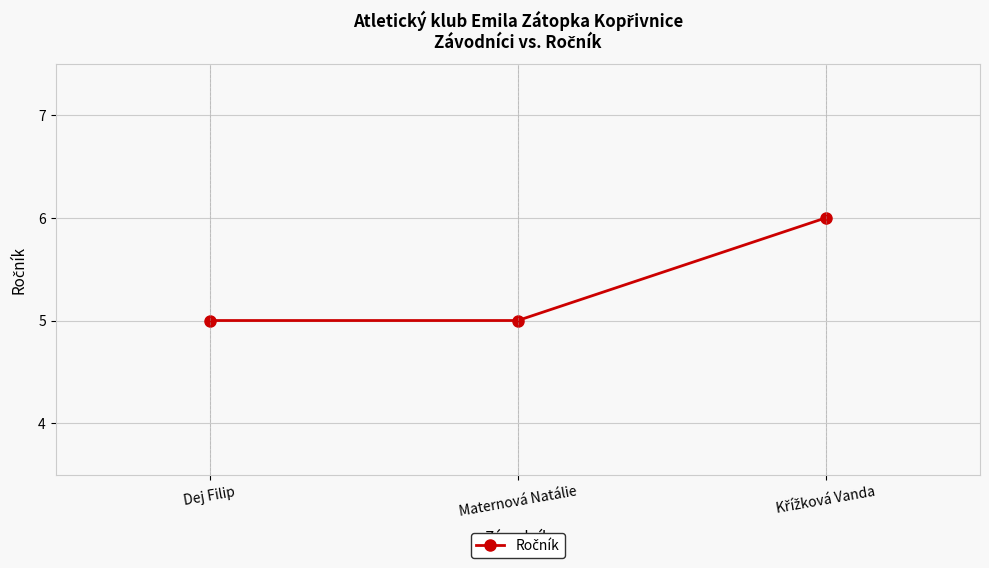

What is the label of the 2nd point from the right?

Maternová Natálie